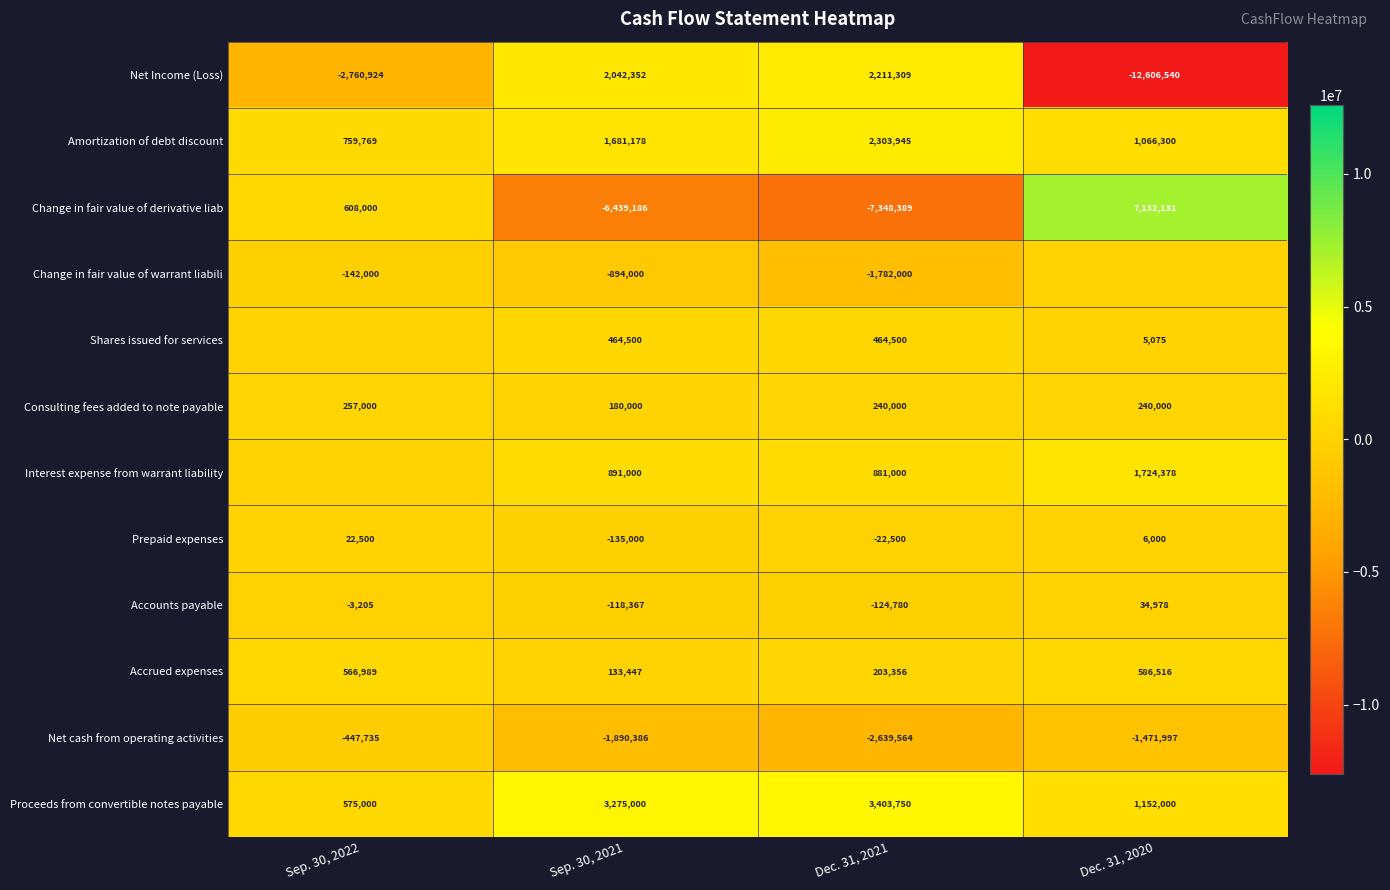

What is the sum of all Net cash from operating activities values?

-6449682